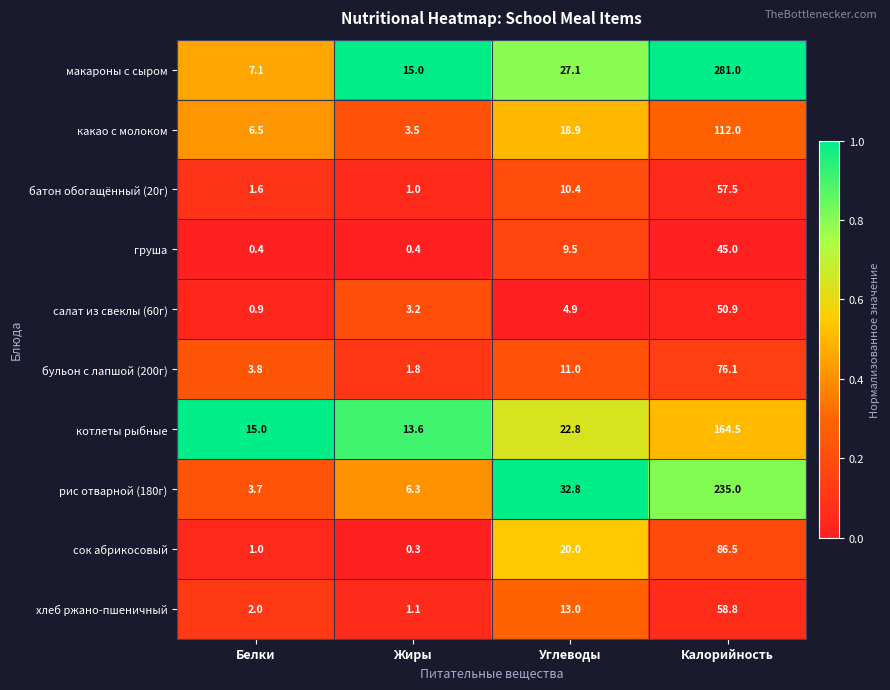

The салат из свеклы (60г) series shows 29.1 at Калорийность. True or false?

False